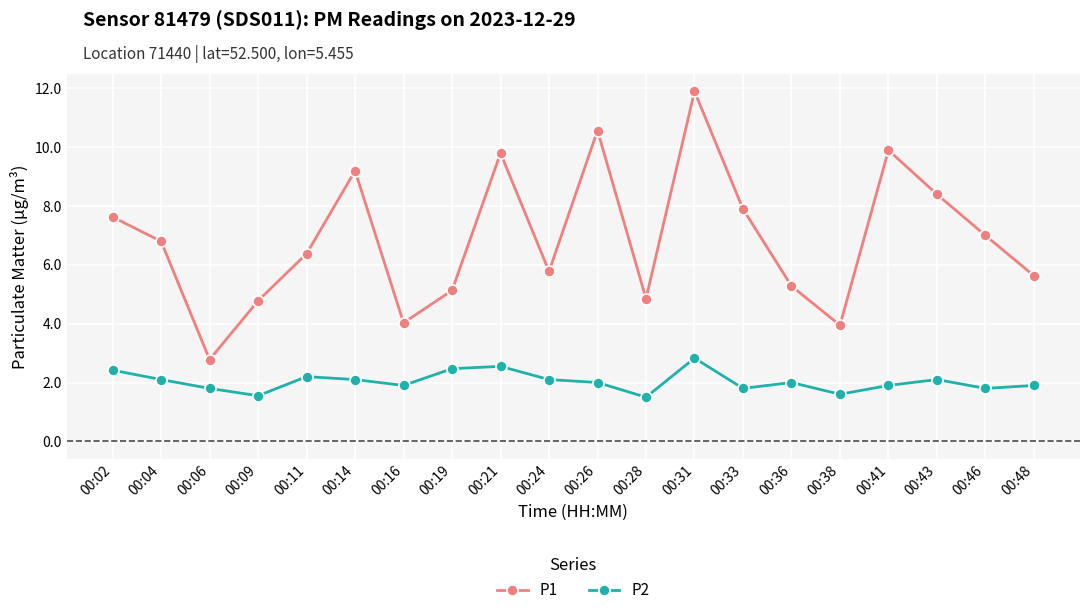

What is the average value of the P1 series?

6.9